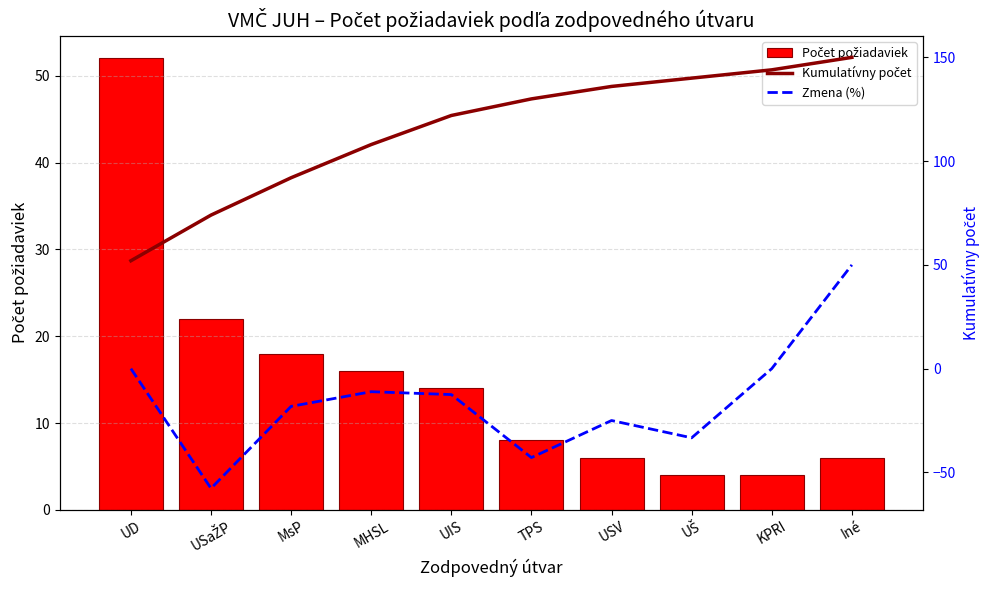

What is the label of the 9th bar from the right?

USaŽP